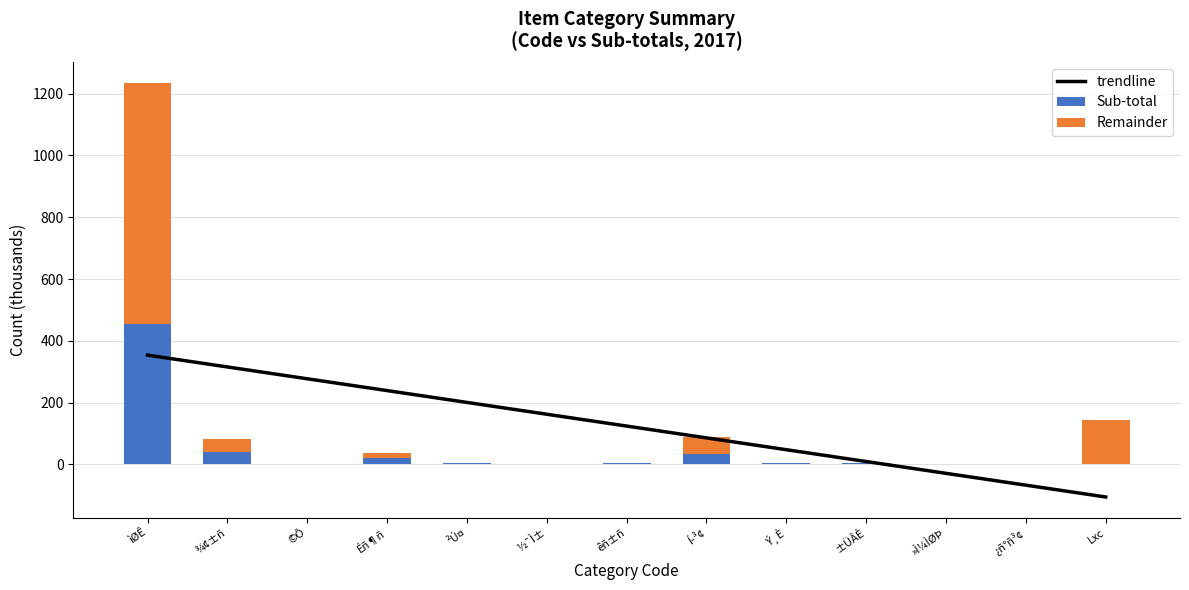

What is the highest value of the Sub-total series?

455.3